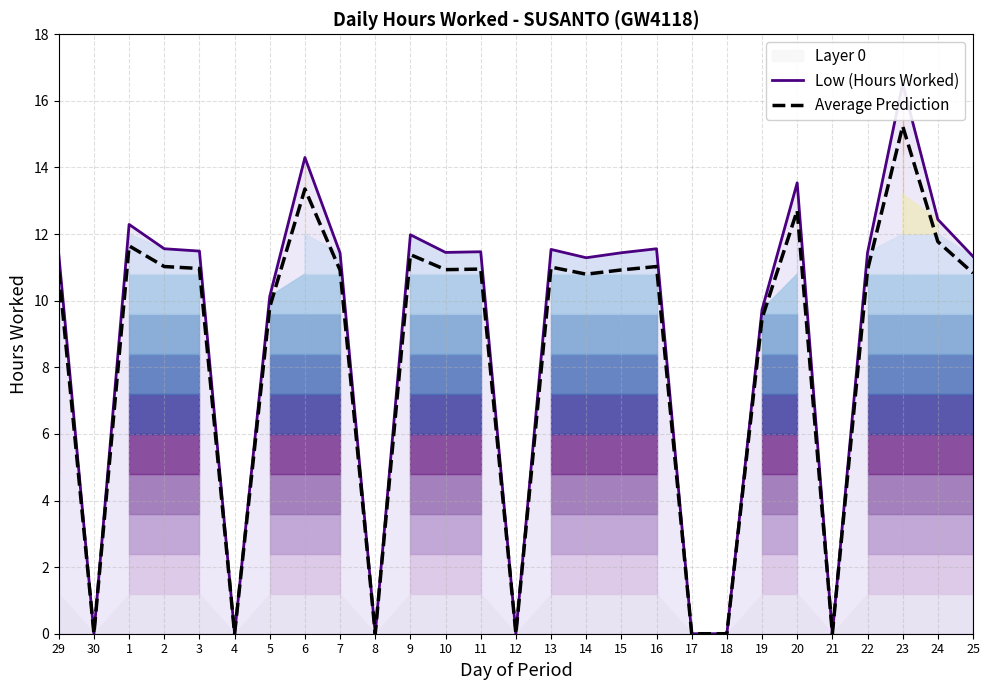

How many data points in Average Prediction are above 10?

18